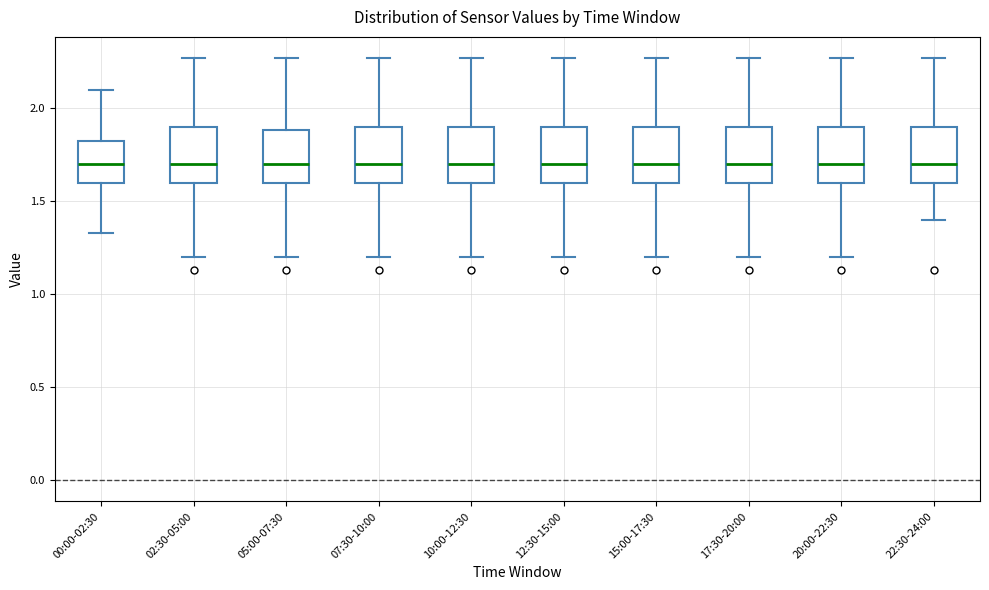

Reading left to right, transcribe this box plot: for each box, give where its median line is, the range the box spans, and where its two whiskers end, as read against the y-axis. The values are not printed on the chart, so give them approximately, as read against the axis.

00:00-02:30: median 1.70, box 1.60 to 1.80, whiskers 1.35 to 2.10
02:30-05:00: median 1.70, box 1.60 to 1.90, whiskers 1.20 to 2.25
05:00-07:30: median 1.70, box 1.60 to 1.90, whiskers 1.20 to 2.25
07:30-10:00: median 1.70, box 1.60 to 1.90, whiskers 1.20 to 2.25
10:00-12:30: median 1.70, box 1.60 to 1.90, whiskers 1.20 to 2.25
12:30-15:00: median 1.70, box 1.60 to 1.90, whiskers 1.20 to 2.25
15:00-17:30: median 1.70, box 1.60 to 1.90, whiskers 1.20 to 2.25
17:30-20:00: median 1.70, box 1.60 to 1.90, whiskers 1.20 to 2.25
20:00-22:30: median 1.70, box 1.60 to 1.90, whiskers 1.20 to 2.25
22:30-24:00: median 1.70, box 1.60 to 1.90, whiskers 1.40 to 2.25